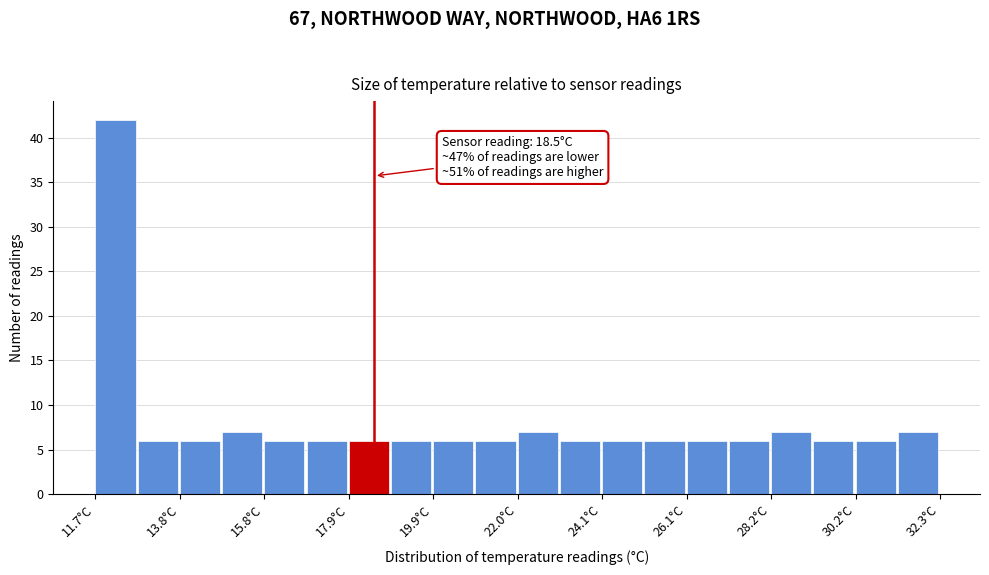

Around what value on the x-axis is the tallest bar? Give the approximate position of its centre, as read against the axis.

12.0